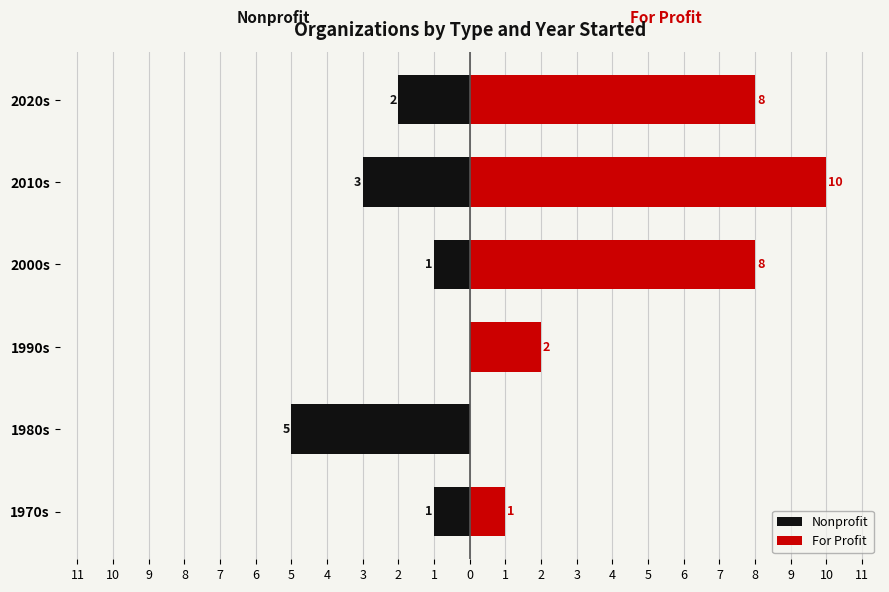

Are the bars horizontal?

Yes